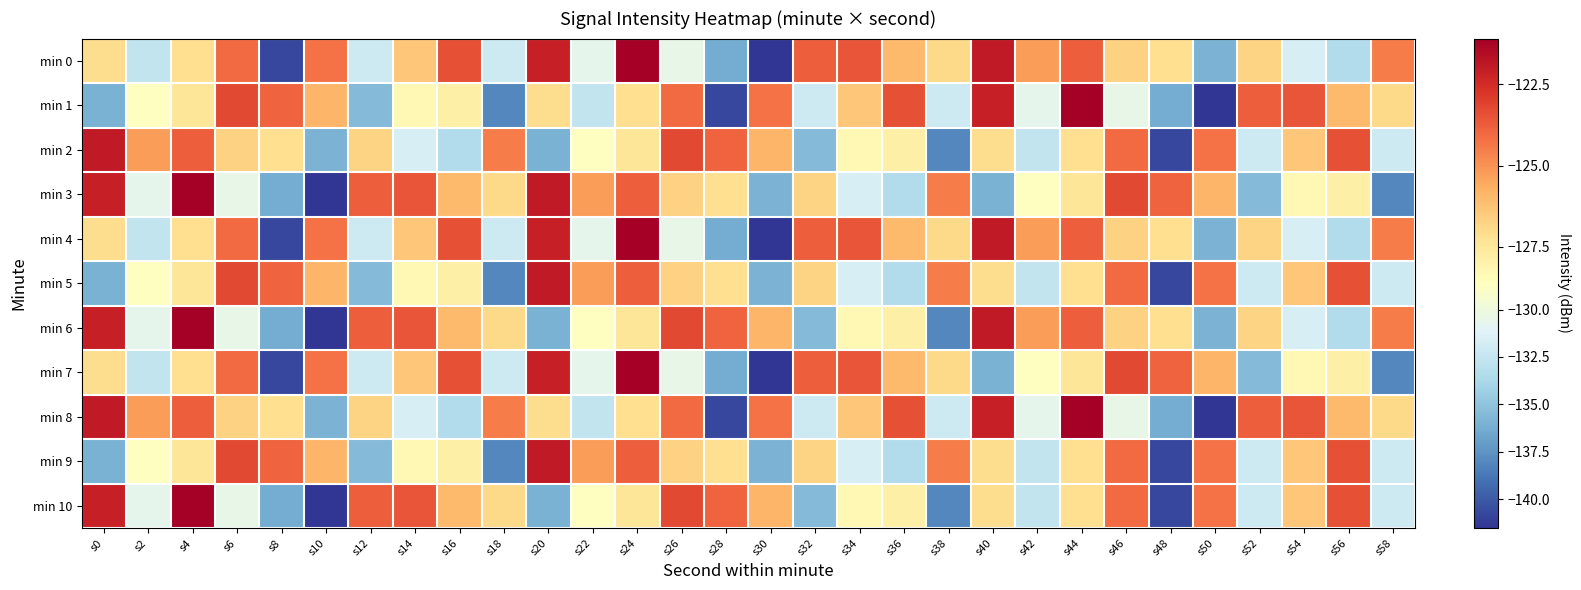

What is the total value across all series at s22?

-1418.9